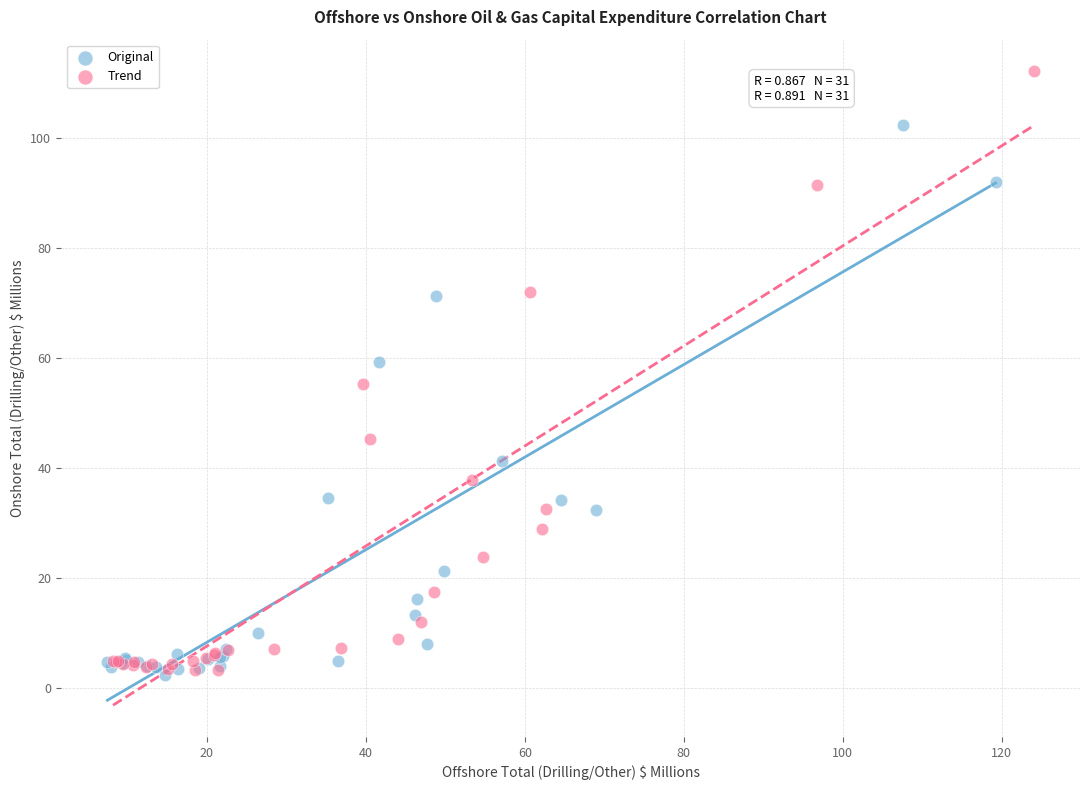

Which series has the largest Y range (max minus min)?

Trend